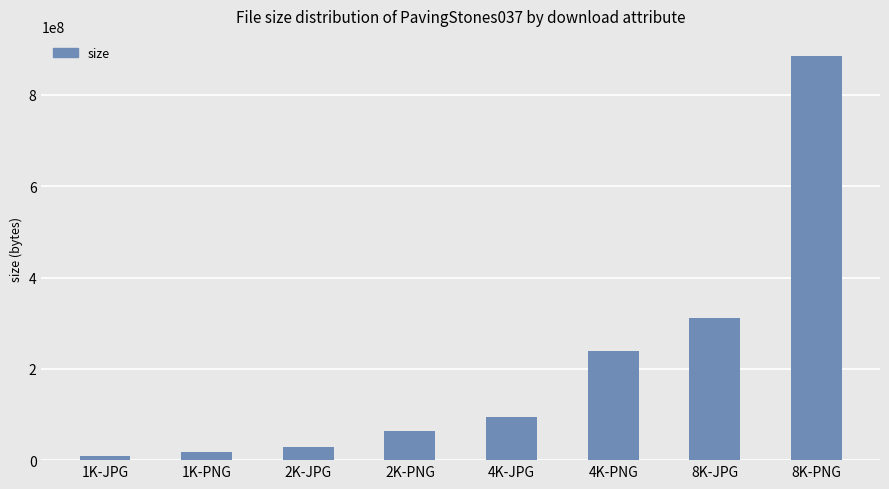

List the labels in order of value, smallest first.

1K-JPG, 1K-PNG, 2K-JPG, 2K-PNG, 4K-JPG, 4K-PNG, 8K-JPG, 8K-PNG